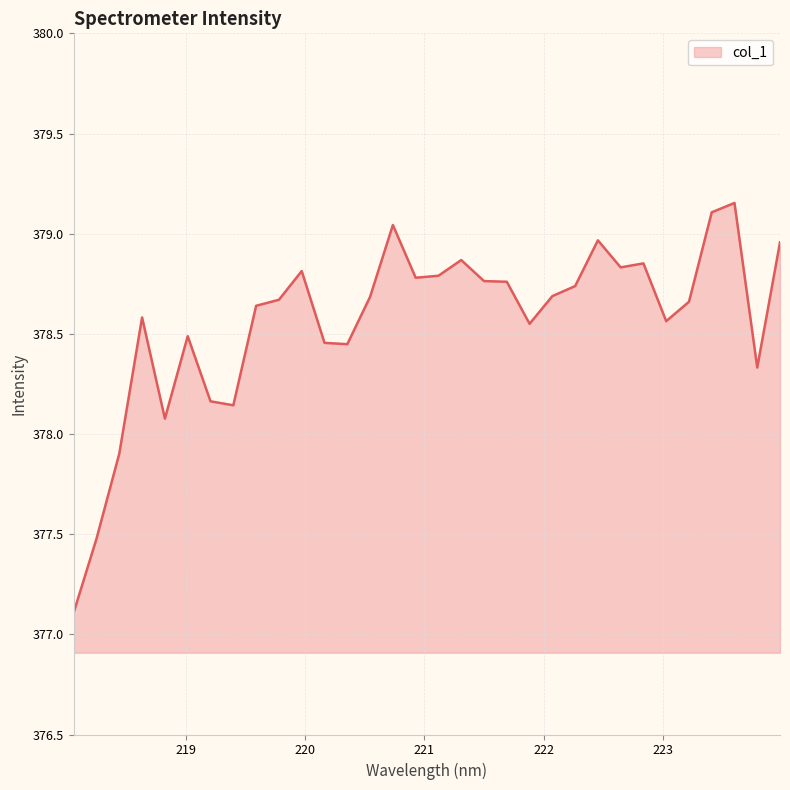

Does the chart display data point markers on the line(s)?

No